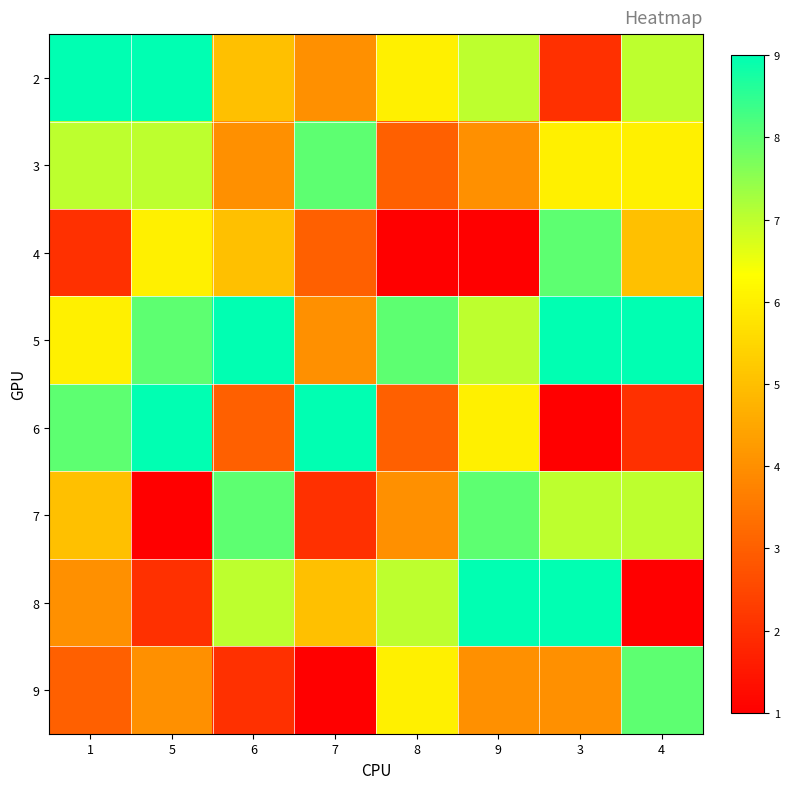

Which series has the largest total across all categories?

5